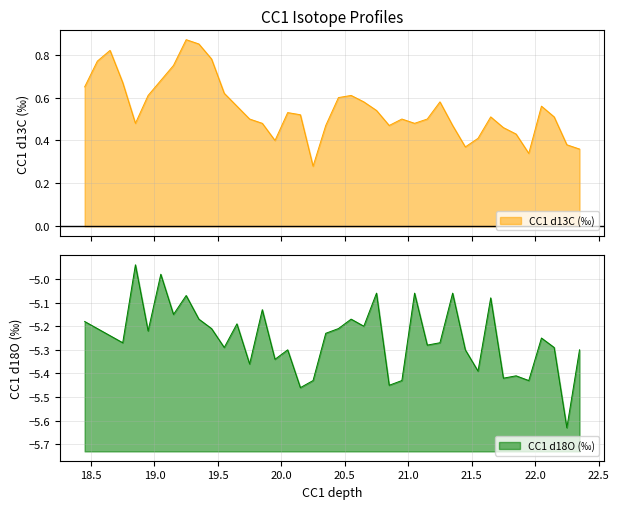

Is it true that CC1 d18O (‰) equals -5.3 at 20.05?

True